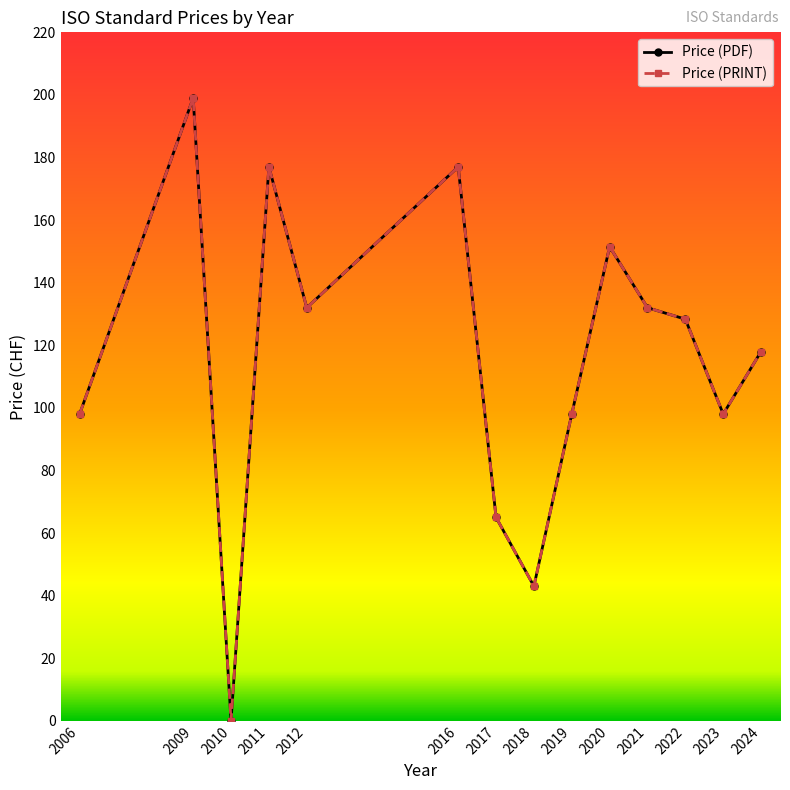

Where is the first local minimum for Price (PDF)?

2010